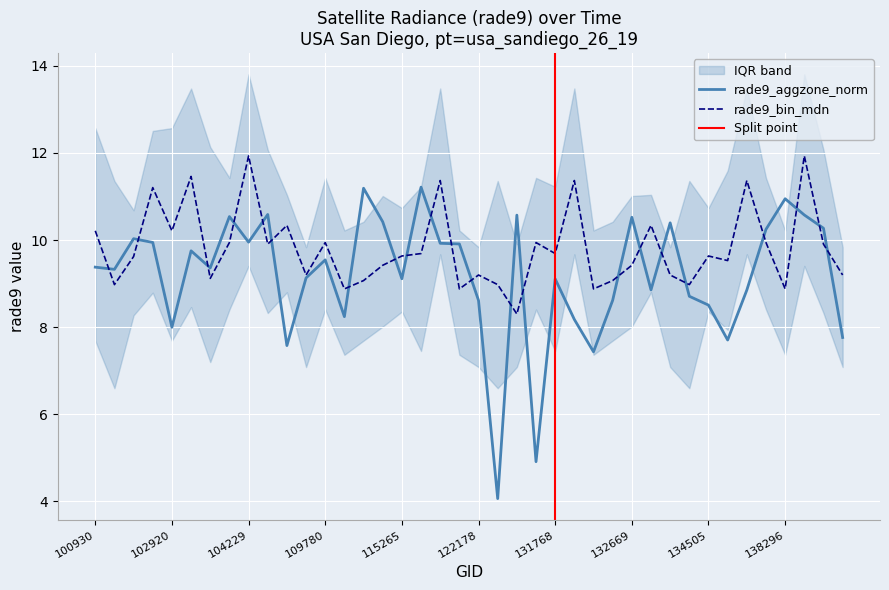

What is the value of the rade9_bin_mdn point at the 34th from the left?

9.5